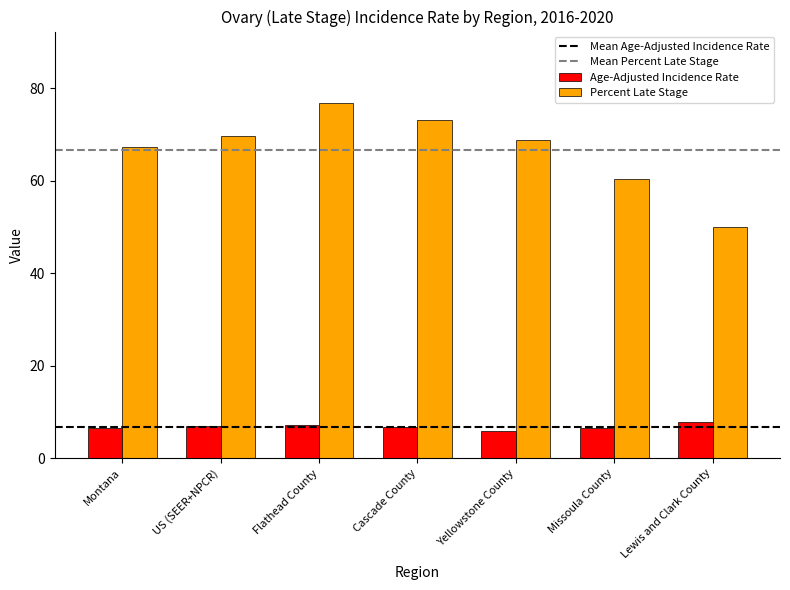

How many distinct data groups are displayed?

2